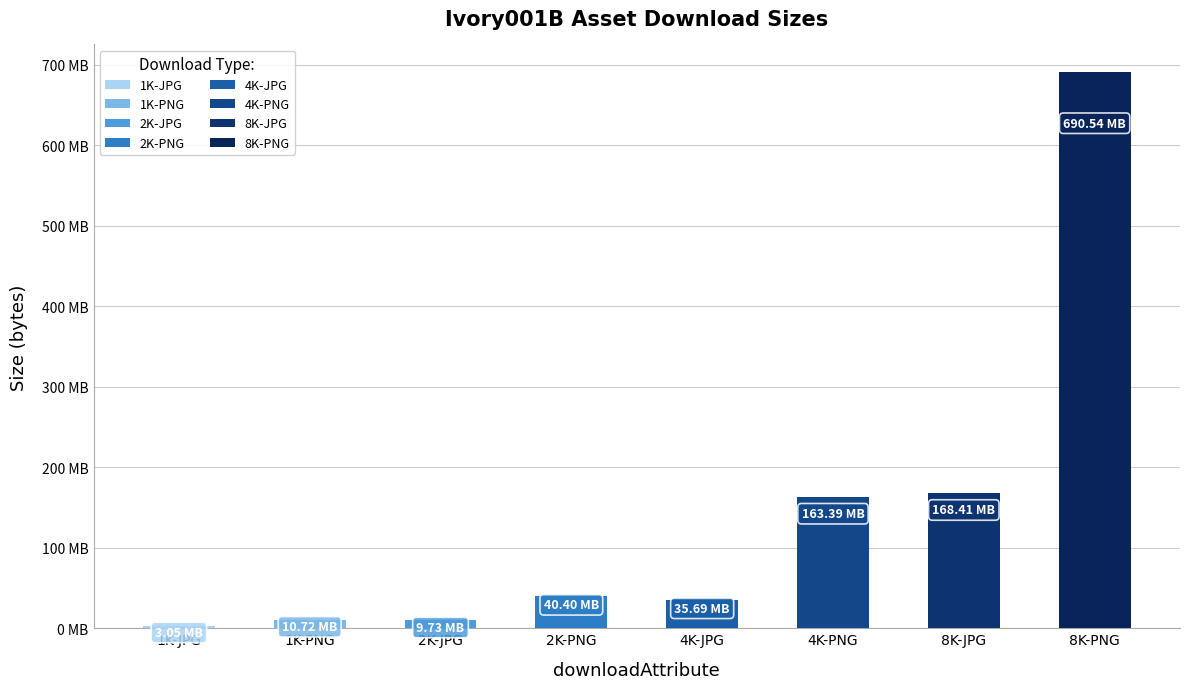

Are the bars horizontal?

No